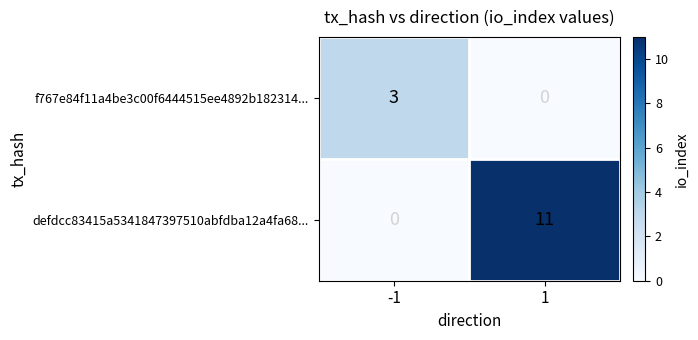

Rank the series by their maximum value, from highest to lowest.

defdcc83415a5341847397510abfdba12a4fa68..., f767e84f11a4be3c00f6444515ee4892b182314...